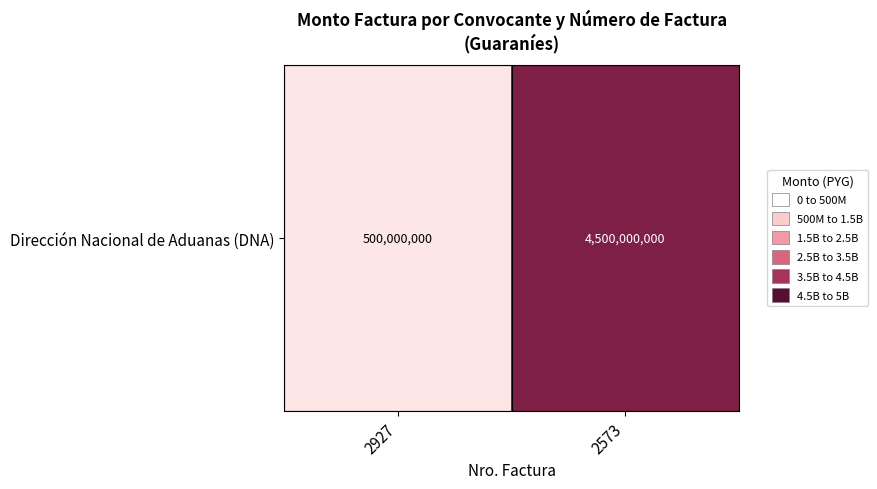

Is it true that the value at 2573 is 1033746697?

False